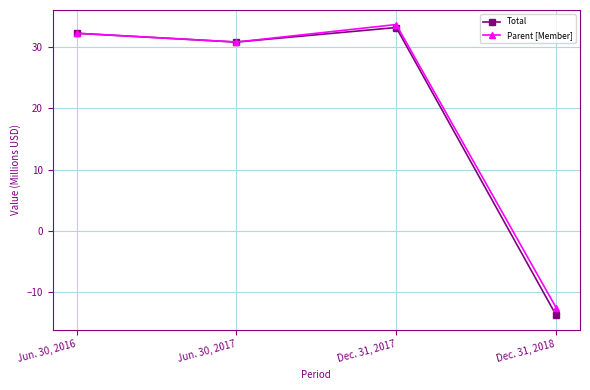

The Parent [Member] series shows -8.5 at Dec. 31, 2018. True or false?

False